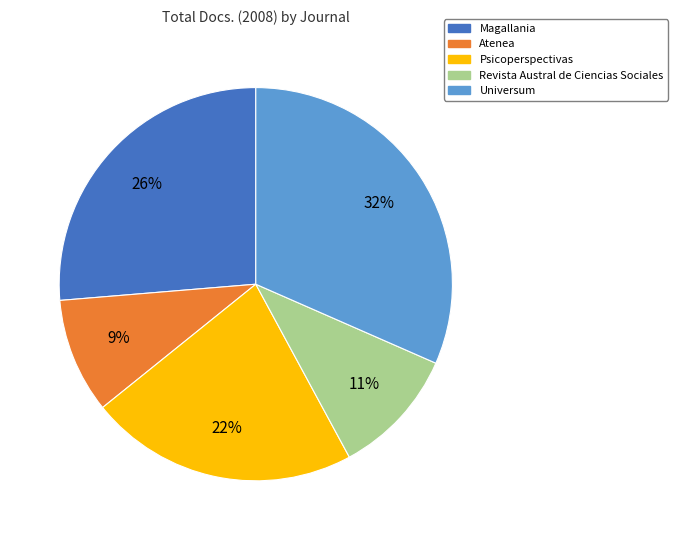

What percentage is the Revista Austral de Ciencias Sociales slice, to the nearest percent?

11%